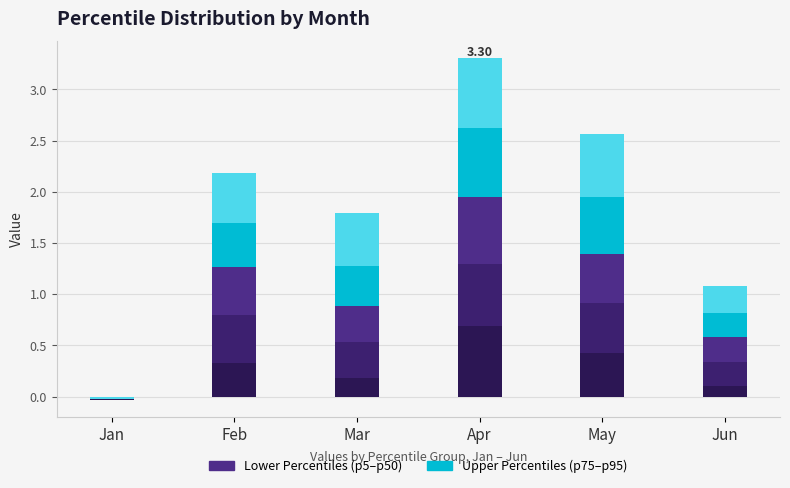

At which label does pct75 reach its minimum?

Jan